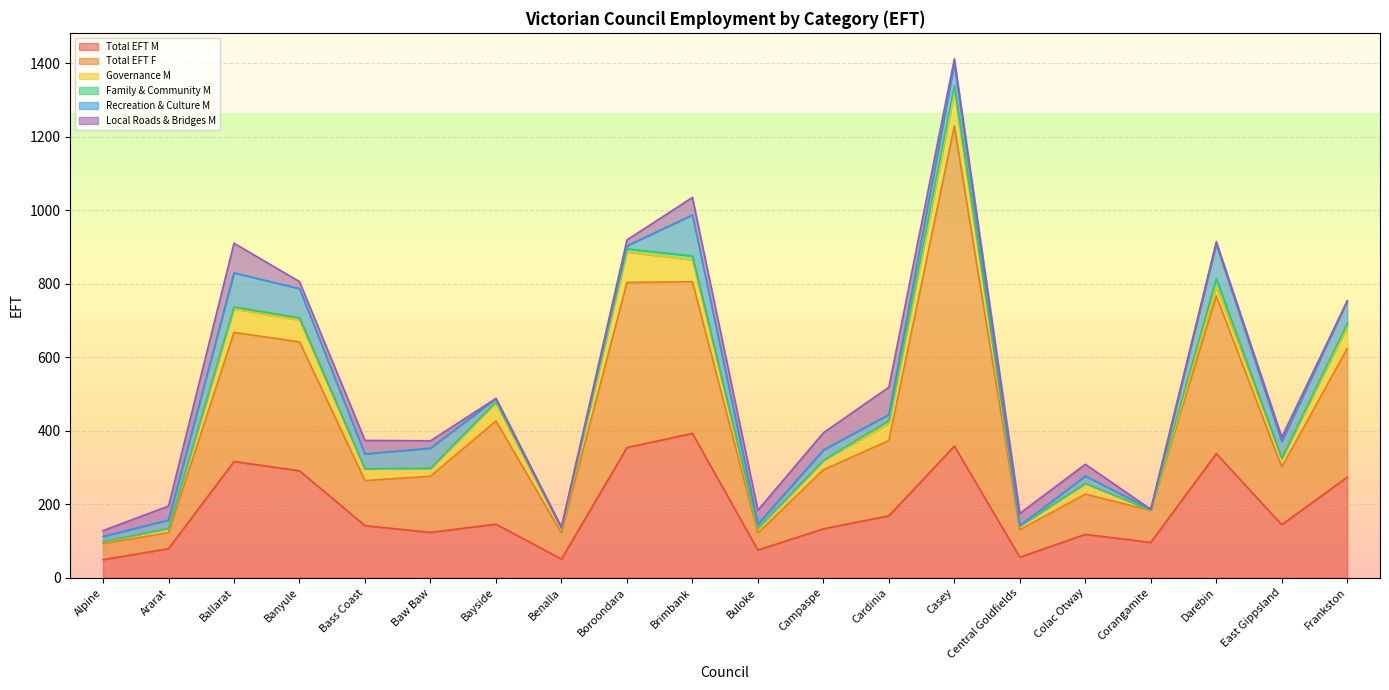

At which category is the sum across all series the highest?

Casey